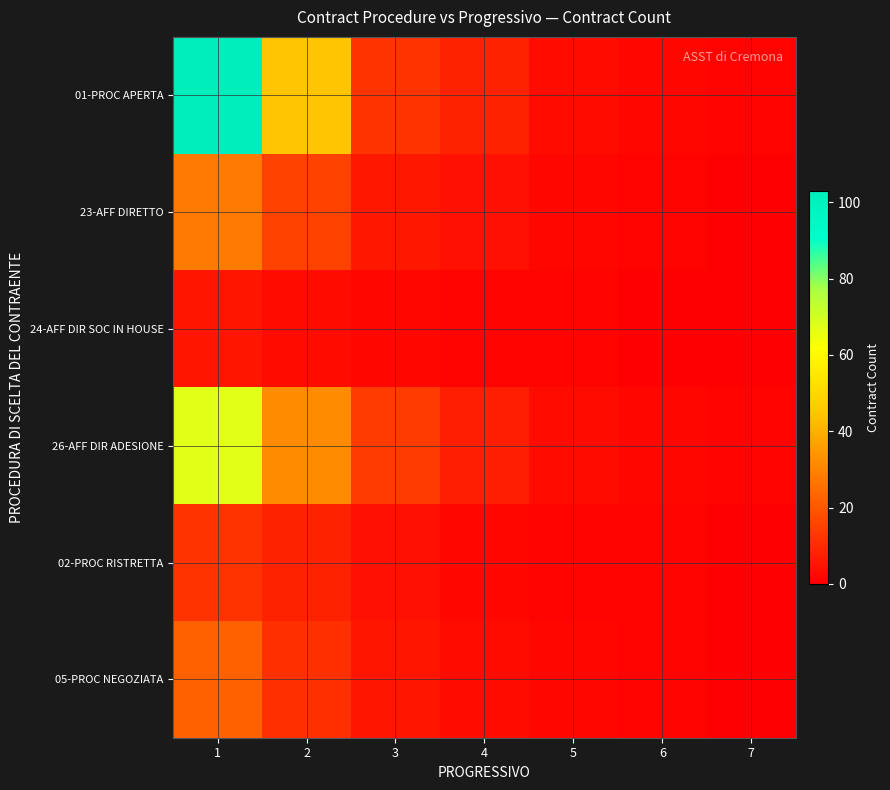

Reading left to right, list all the values displayed in this chart.

01-PROC APERTA: 1=103	2=45	3=12	4=8	5=3	6=2	7=1
23-AFF DIRETTO: 1=28	2=15	3=6	4=4	5=2	6=1	7=0
24-AFF DIR SOC IN HOUSE: 1=5	2=3	3=2	4=1	5=1	6=0	7=0
26-AFF DIR ADESIONE: 1=67	2=32	3=14	4=7	5=3	6=2	7=1
02-PROC RISTRETTA: 1=12	2=8	3=4	4=2	5=1	6=1	7=0
05-PROC NEGOZIATA: 1=22	2=11	3=5	4=3	5=2	6=1	7=0